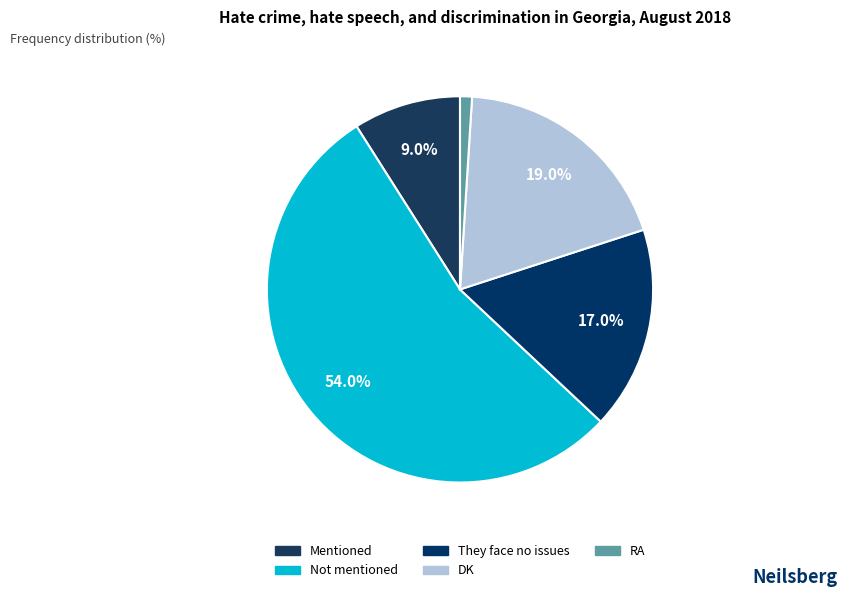

Combined, do Mentioned and RA account for over 50%?

No